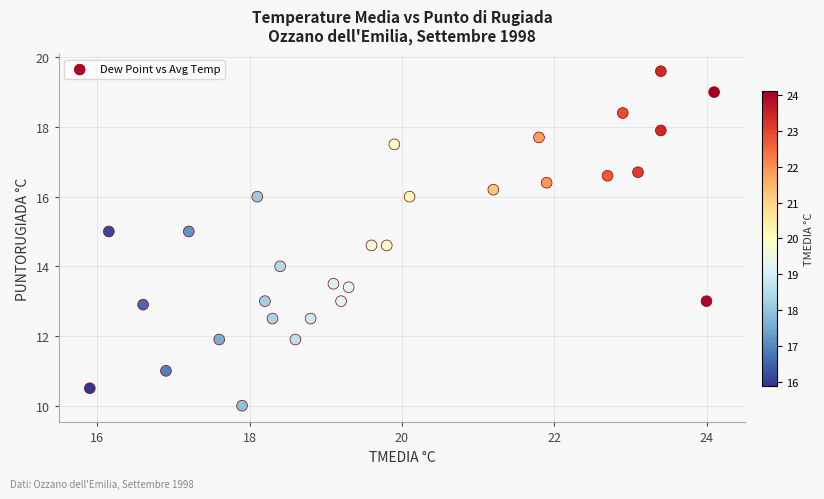

What is the range of X values (max minus min)?

8.2